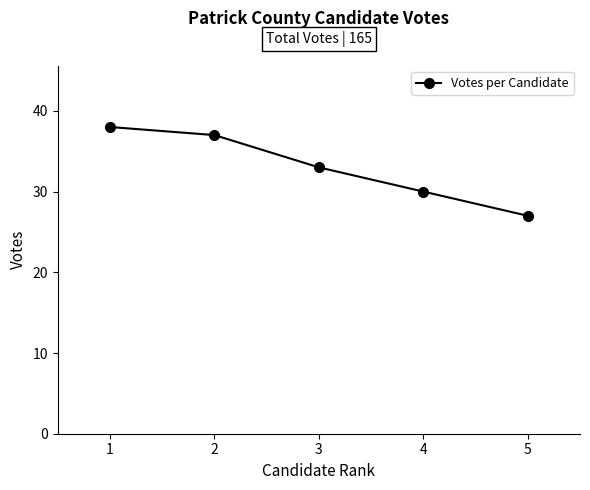

Is it true that the value at 1 is 14?

False